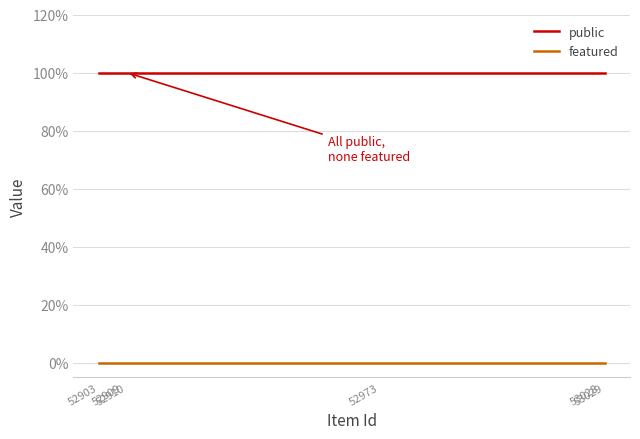

Which series has the largest total across all categories?

public